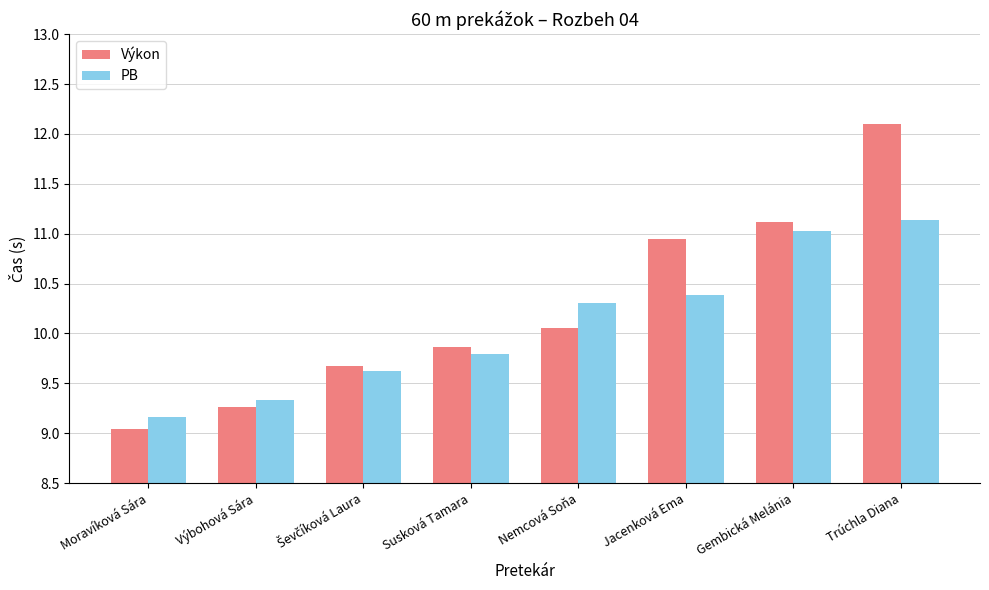

Between Nemcová Soňa and Gembická Melánia, which series saw the biggest shift?

Výkon